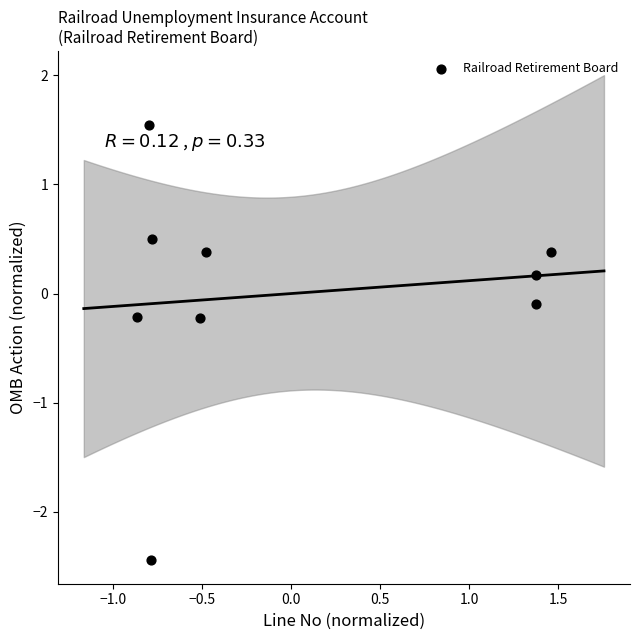

What is the range of Y values (max minus min)?

4.0